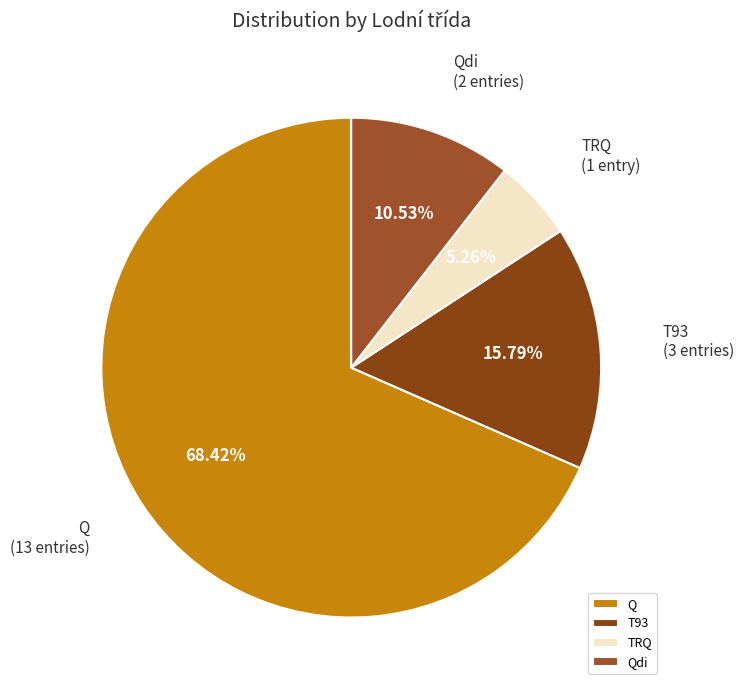

To the nearest percent, what is the average slice percentage?

25%